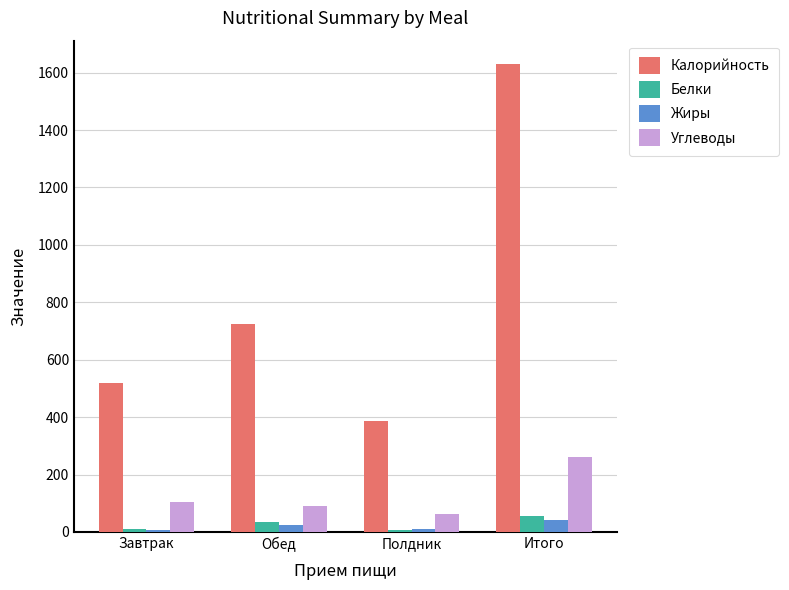

What is the sum of all Жиры values?

82